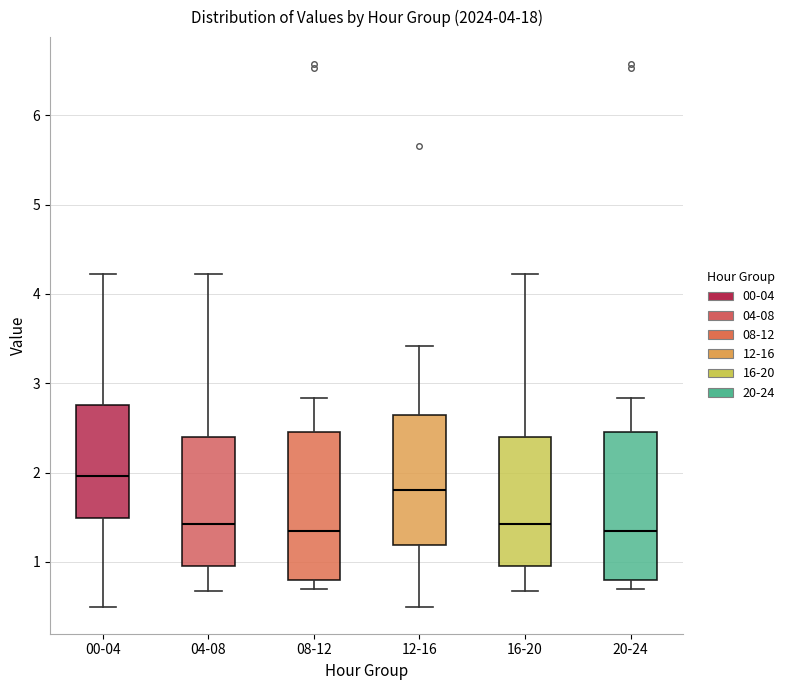

Where does the upper whisker of the box for 00-04 end on the y-axis? The values are not printed on the chart, so give them approximately, as read against the axis.

4.2